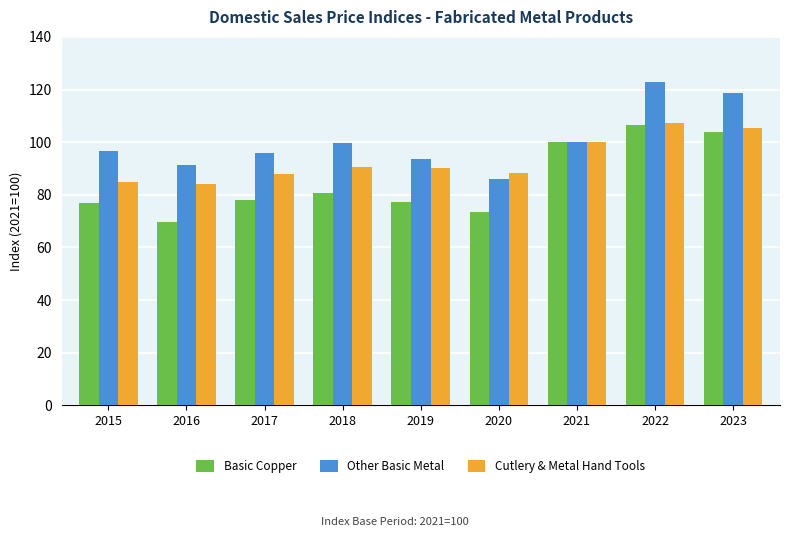

Rank the series by their average value, from highest to lowest.

Other Basic Metal, Cutlery & Metal Hand Tools, Basic Copper